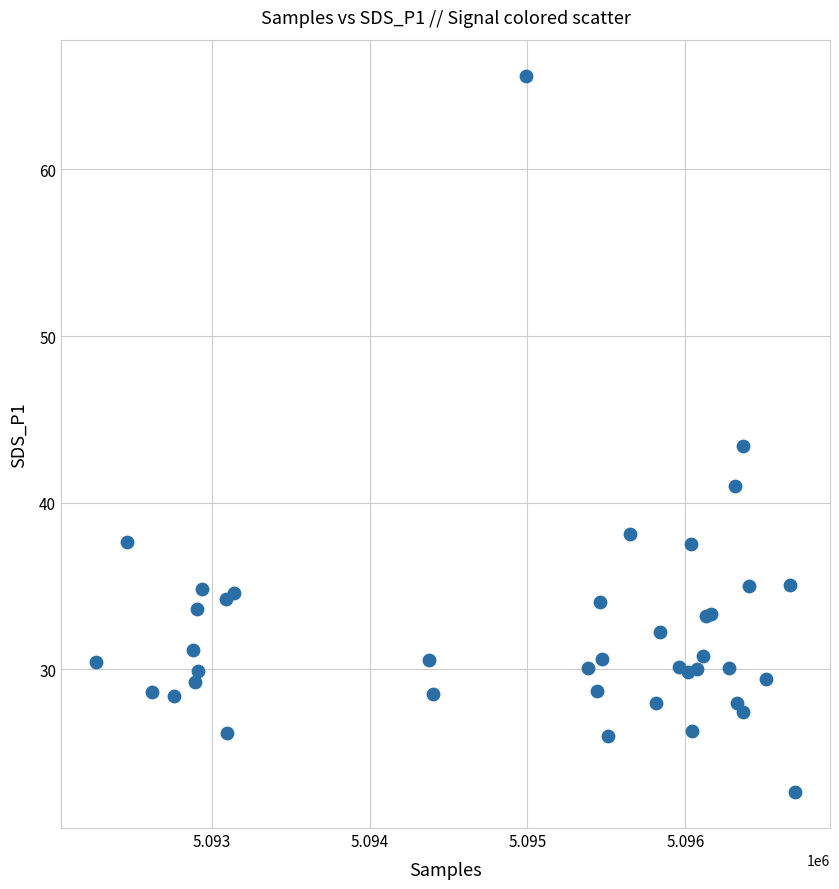

What Y value in the scatter plot is closest to 44?

43.4